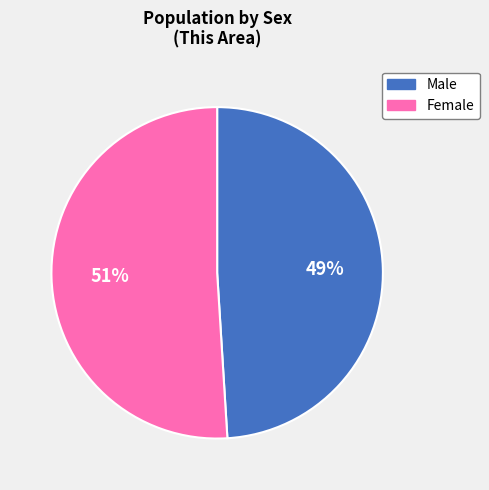

Which category has the smallest portion of the pie?

Male